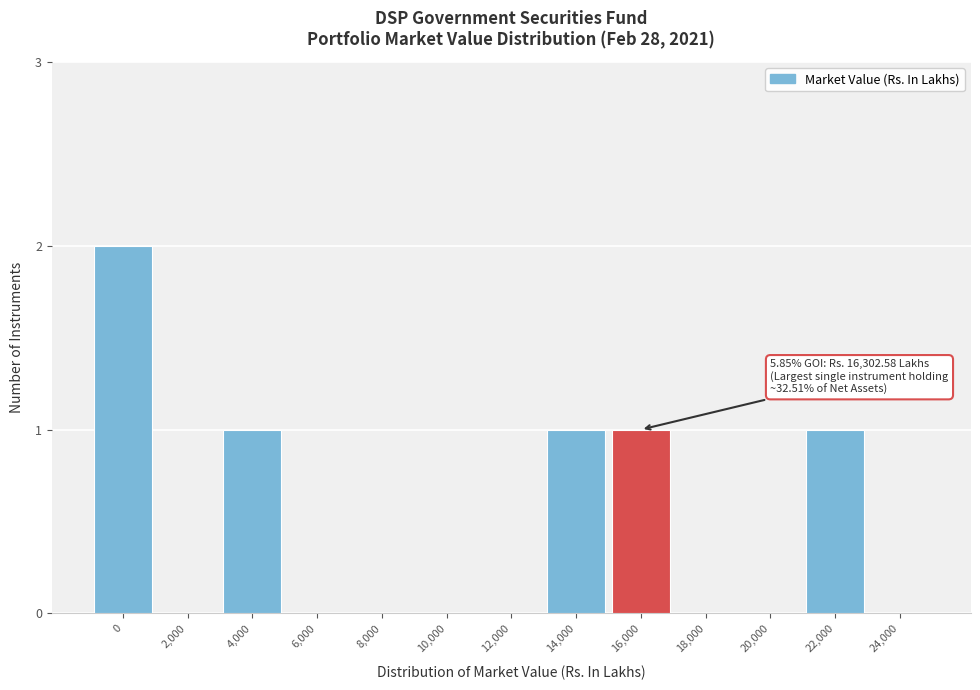

Reading left to right, list all the values displayed in this chart.

0=2	2,000=0	4,000=1	6,000=0	8,000=0	10,000=0	12,000=0	14,000=1	16,000=1	18,000=0	20,000=0	22,000=1	24,000=0